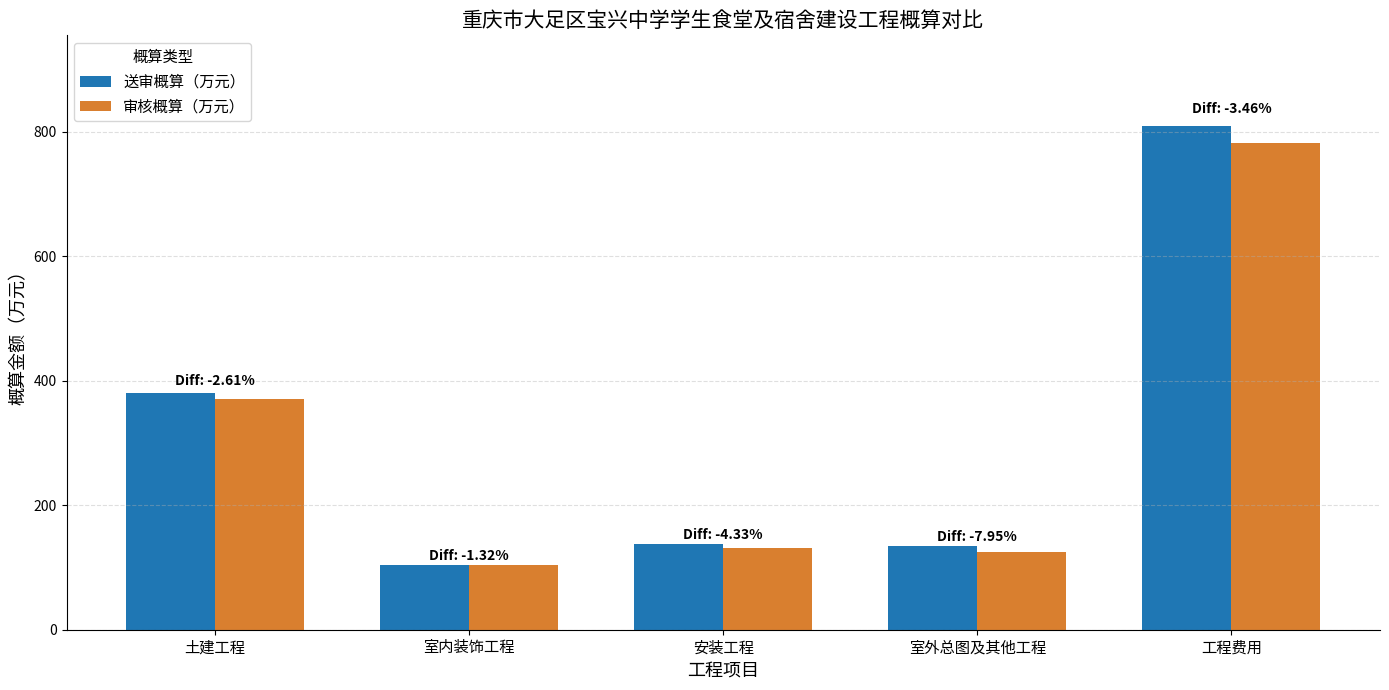

How many distinct data groups are displayed?

2